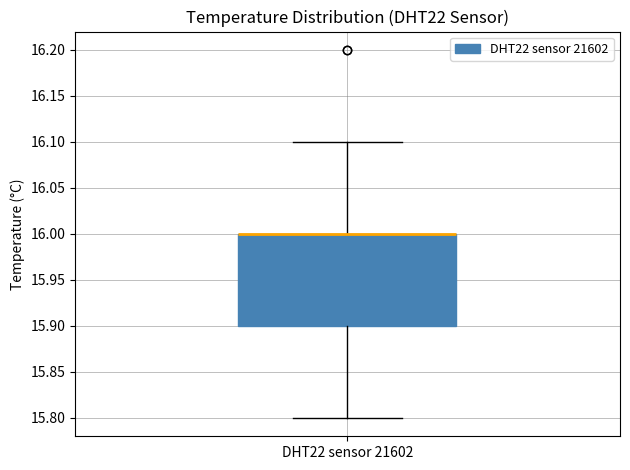

Transcribe this box plot: give where the median line is, the range the box spans, and where the two whiskers end, as read against the y-axis. The values are not printed on the chart, so give them approximately, as read against the axis.

median 16.0 (drawn on the box's upper edge), box 15.9 to 16.0, whiskers 15.8 to 16.1